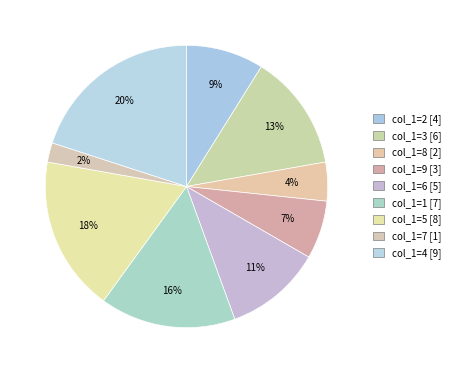

To the nearest percent, what is the average slice percentage?

11%